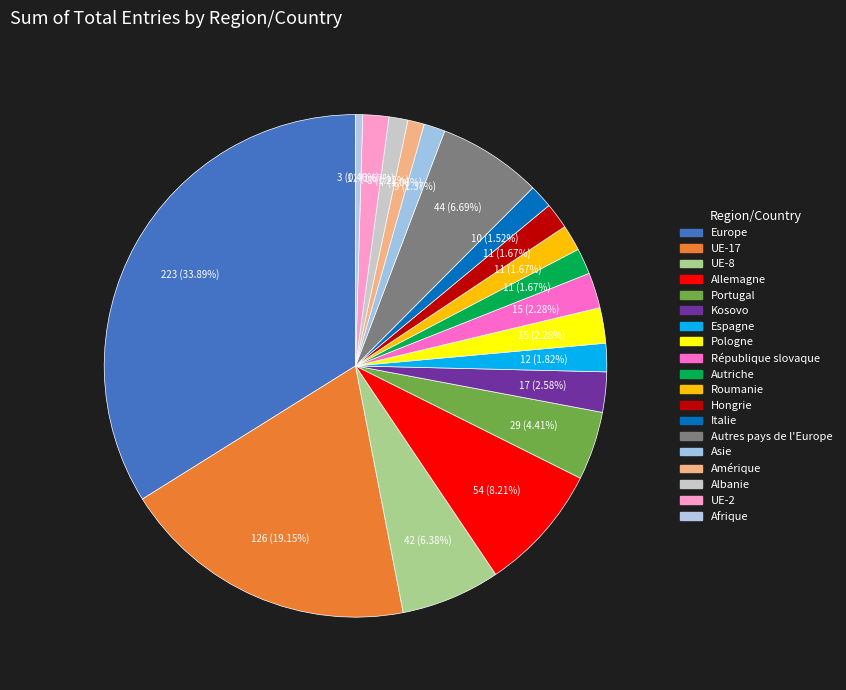

How many slices are in this pie chart?

19